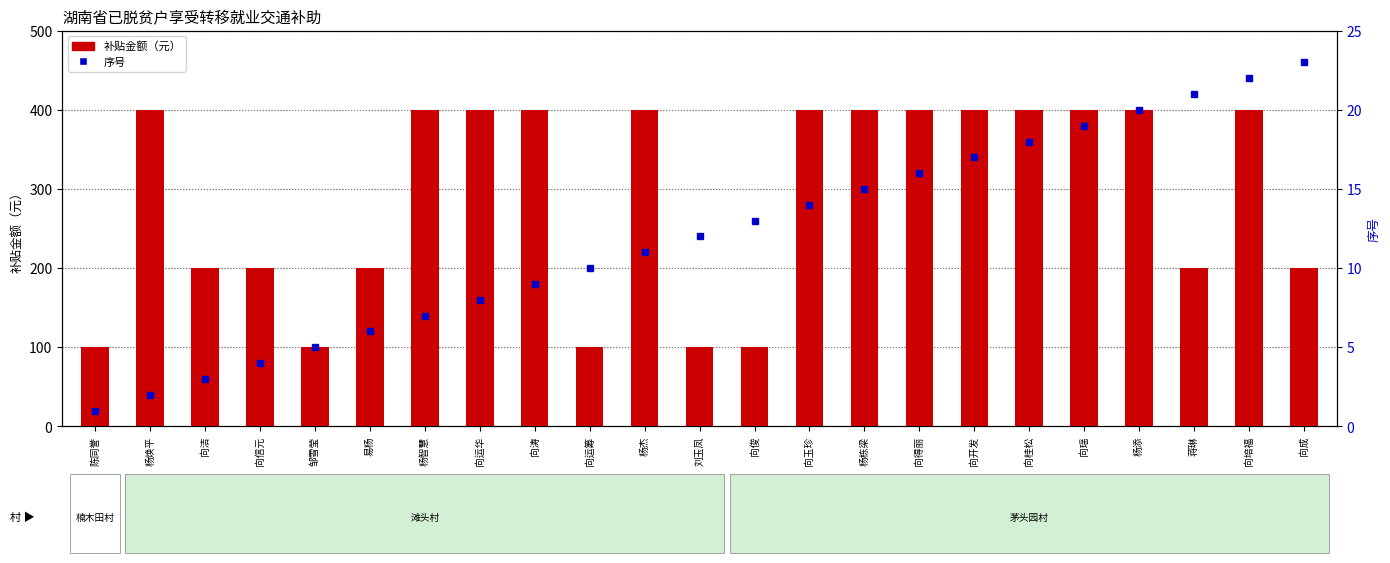

Count the number of categories in the chart.

23